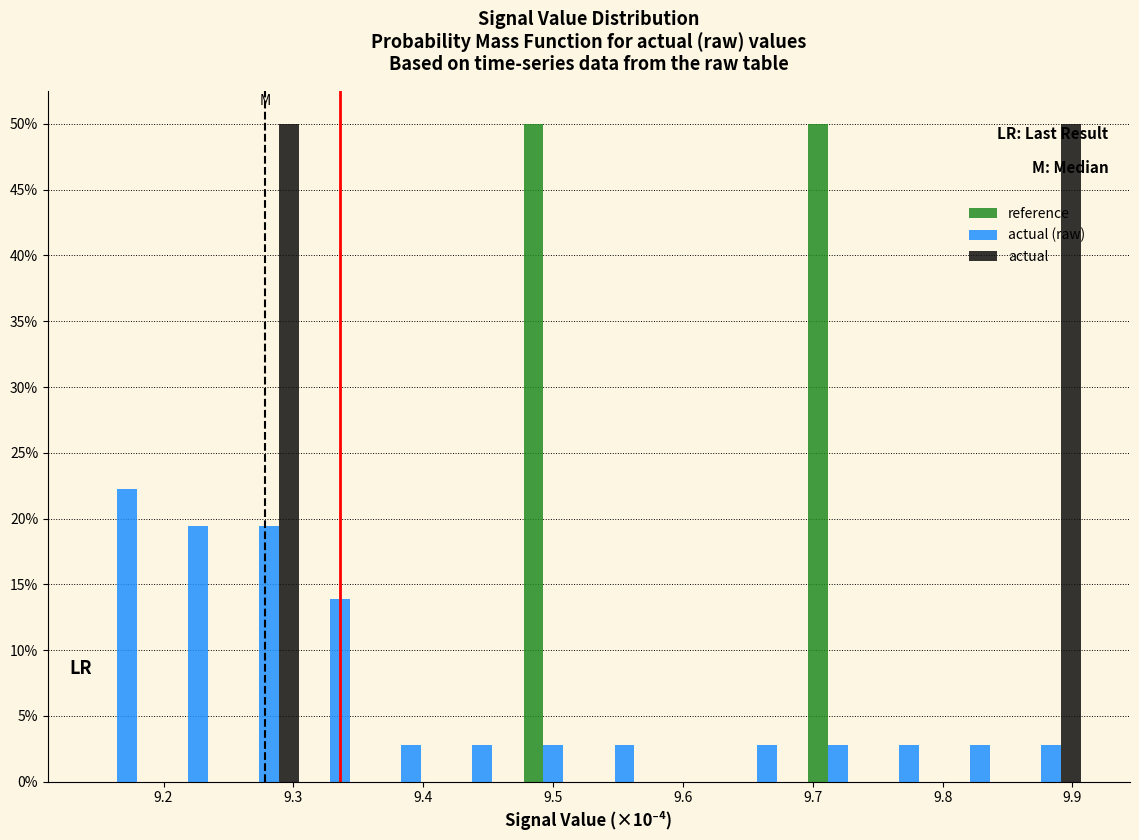

Reading left to right, transcribe this chart: for each range on the x-axis, give the height of each series' bar. Neither the bar edges nor the heights are printed on the chart, so give them approximately, as read against the axes.

9.14 to 9.20: reference=0	actual (raw)=22.0	actual=0
9.20 to 9.25: reference=0	actual (raw)=19.5	actual=0
9.25 to 9.31: reference=0	actual (raw)=19.5	actual=50.0
9.31 to 9.36: reference=0	actual (raw)=14.0	actual=0
9.36 to 9.42: reference=0	actual (raw)=3.0	actual=0
9.42 to 9.47: reference=0	actual (raw)=3.0	actual=0
9.47 to 9.53: reference=50.0	actual (raw)=3.0	actual=0
9.53 to 9.58: reference=0	actual (raw)=3.0	actual=0
9.58 to 9.64: reference=0	actual (raw)=0	actual=0
9.64 to 9.69: reference=0	actual (raw)=3.0	actual=0
9.69 to 9.75: reference=50.0	actual (raw)=3.0	actual=0
9.75 to 9.80: reference=0	actual (raw)=3.0	actual=0
9.80 to 9.86: reference=0	actual (raw)=3.0	actual=0
9.86 to 9.91: reference=0	actual (raw)=3.0	actual=50.0